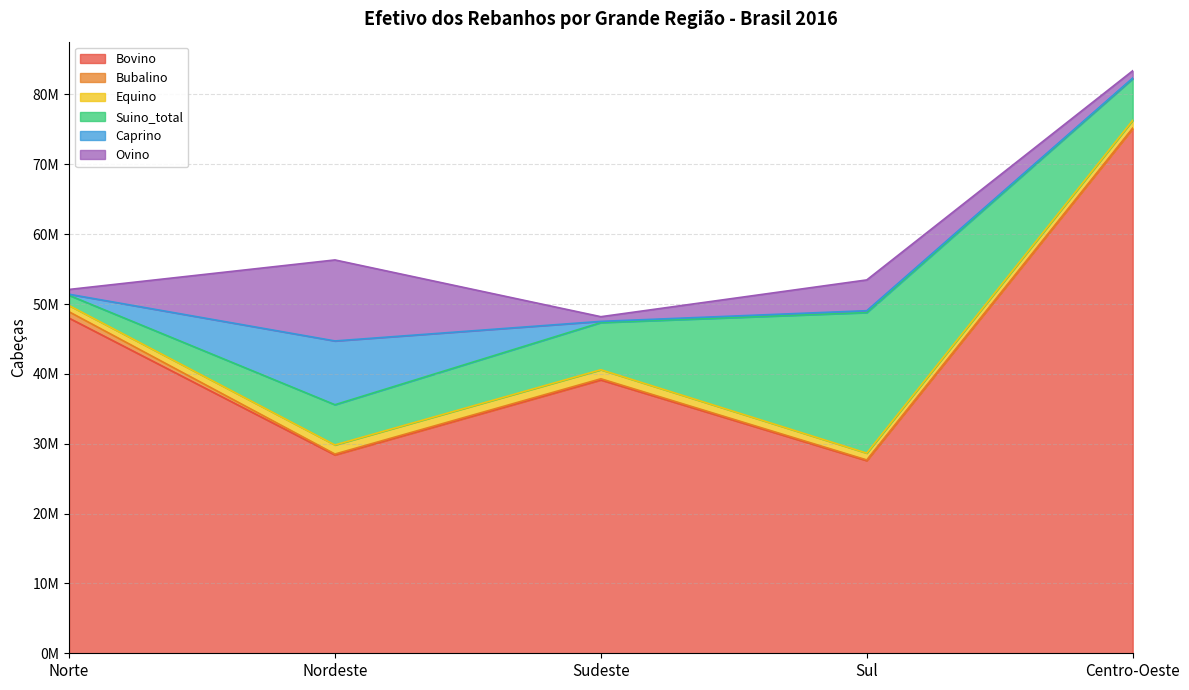

Which has a higher value, Sudeste or Nordeste?

Sudeste